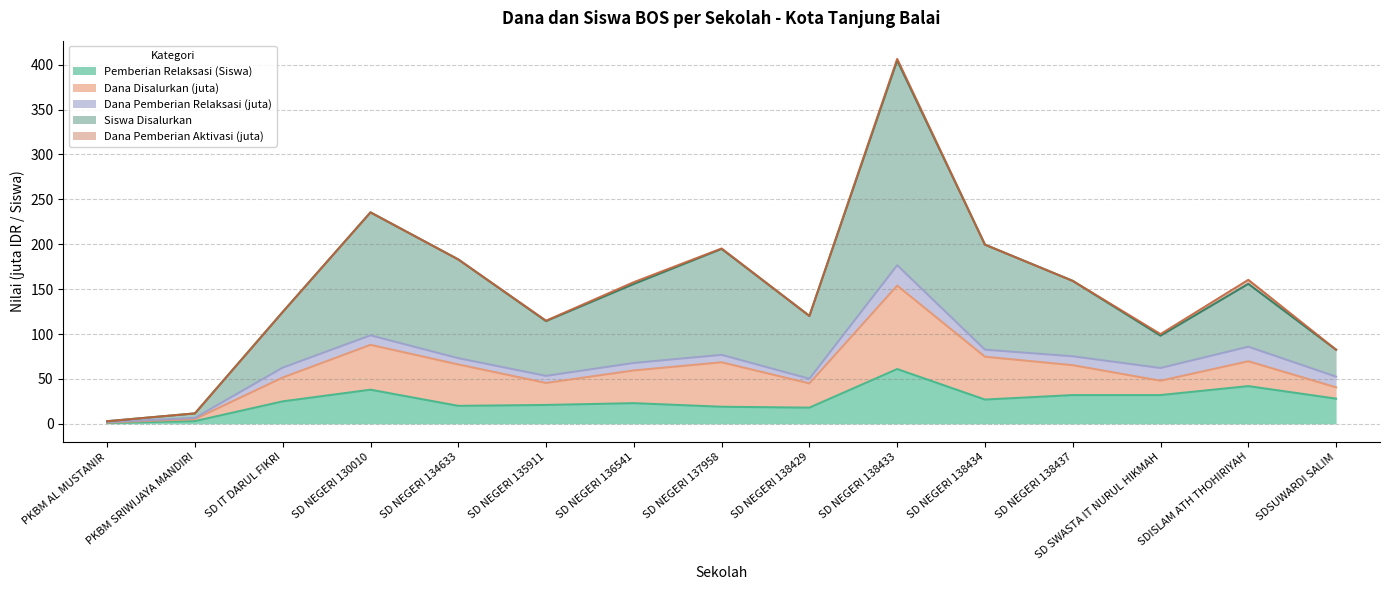

Which has a higher value, SD NEGERI 138437 or SD NEGERI 134633?

SD NEGERI 138437